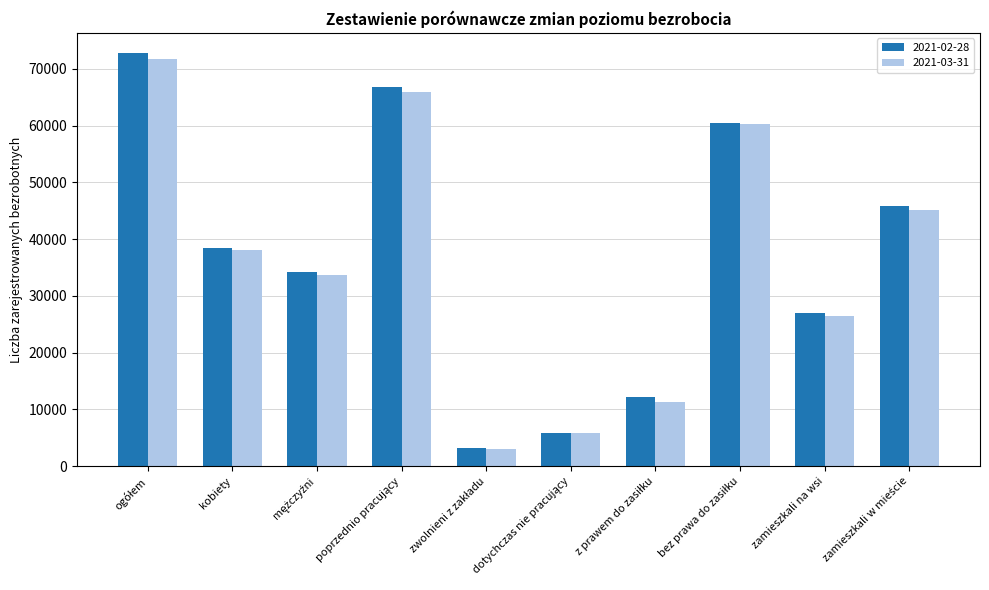

Count the number of categories in the chart.

10